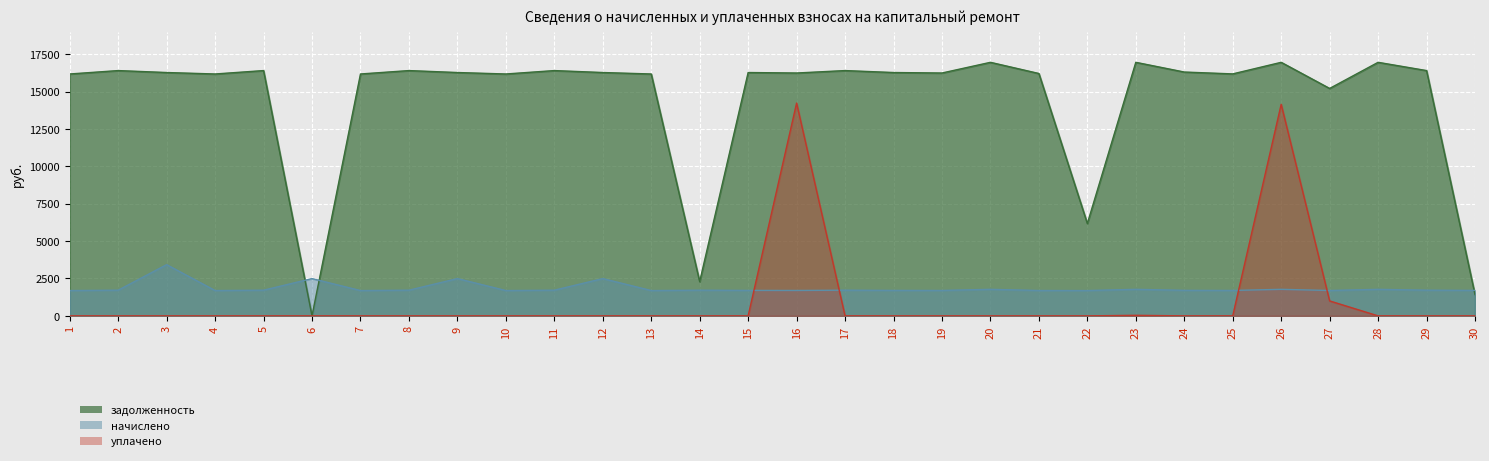

What is the approximate value of начислено at 21?

1697.6